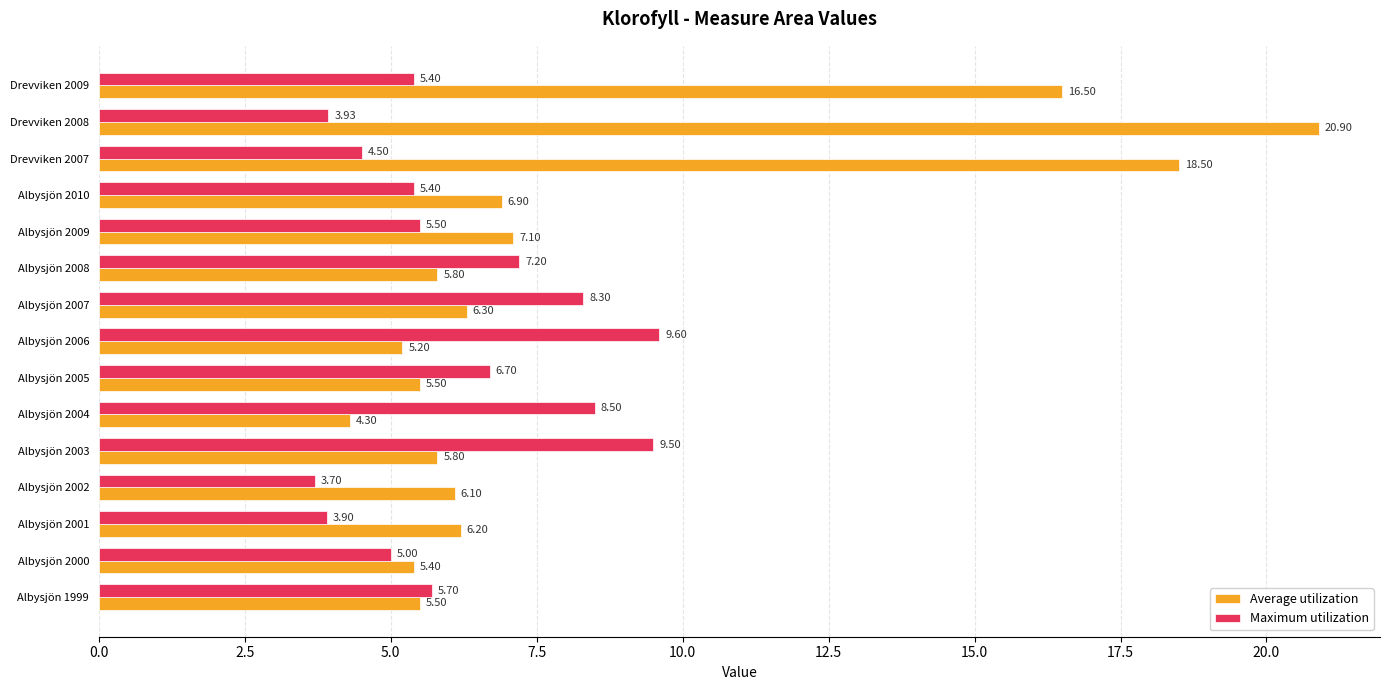

At how many categories does at least one series exceed 4?

15